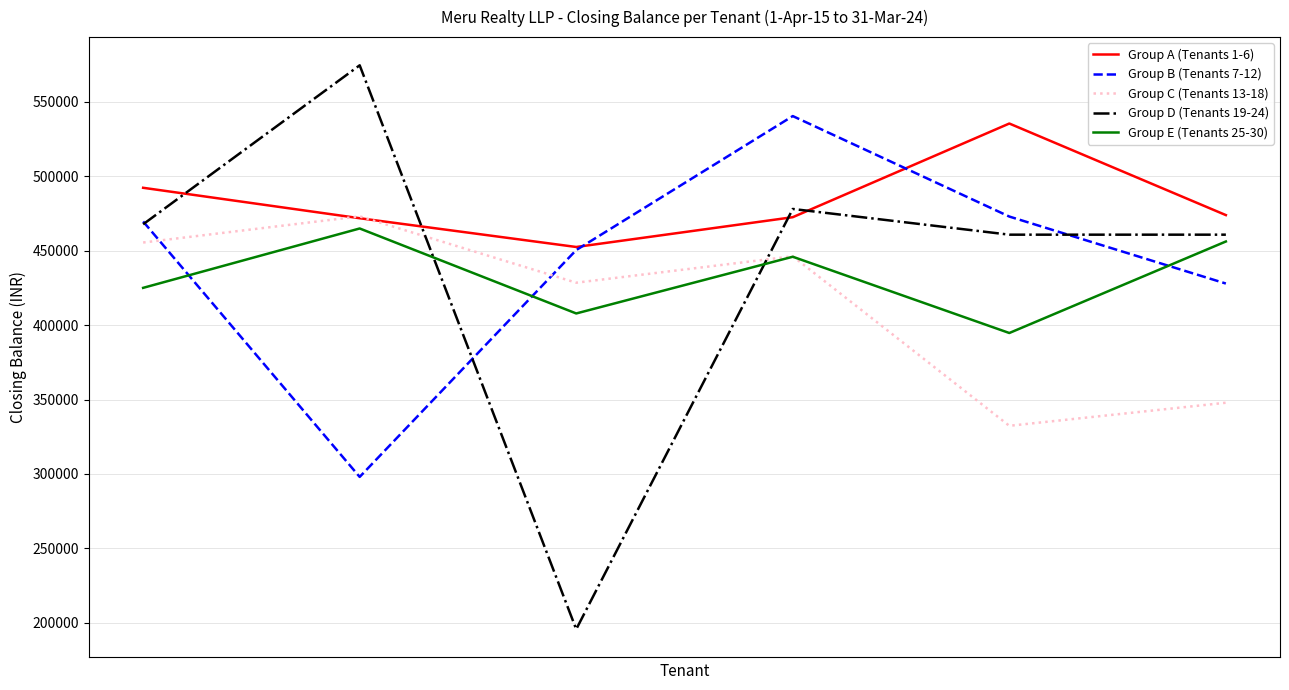

Which series has the largest range (max minus min)?

Group D (Tenants 19-24)